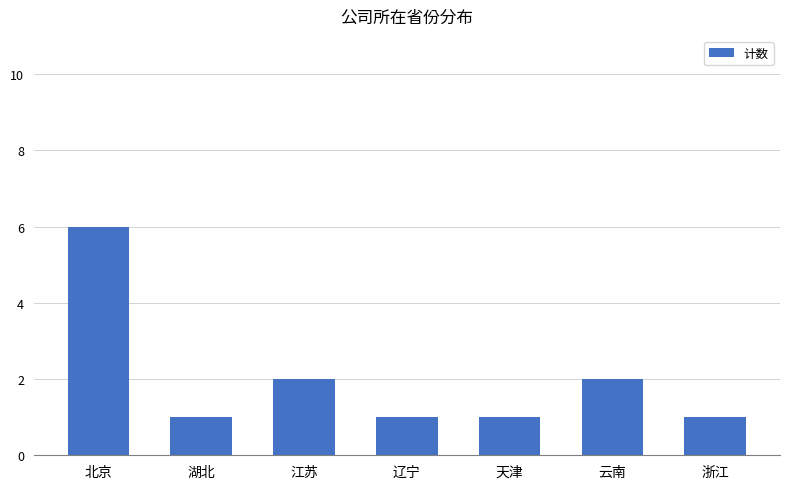

What is the label of the 2nd bar from the left?

湖北